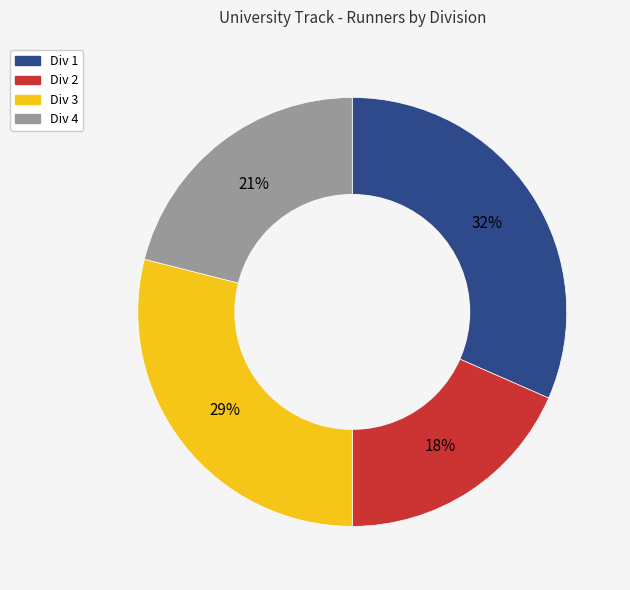

Is the sum of Div 1 and Div 4 greater than half?

Yes